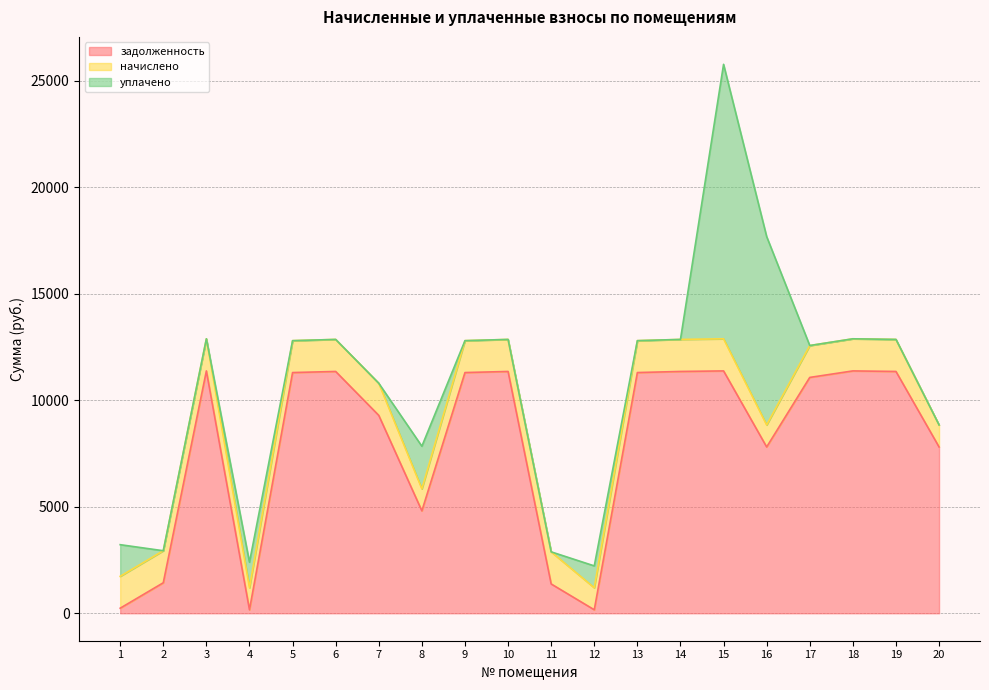

What is the highest value of the задолженность series?

11376.2